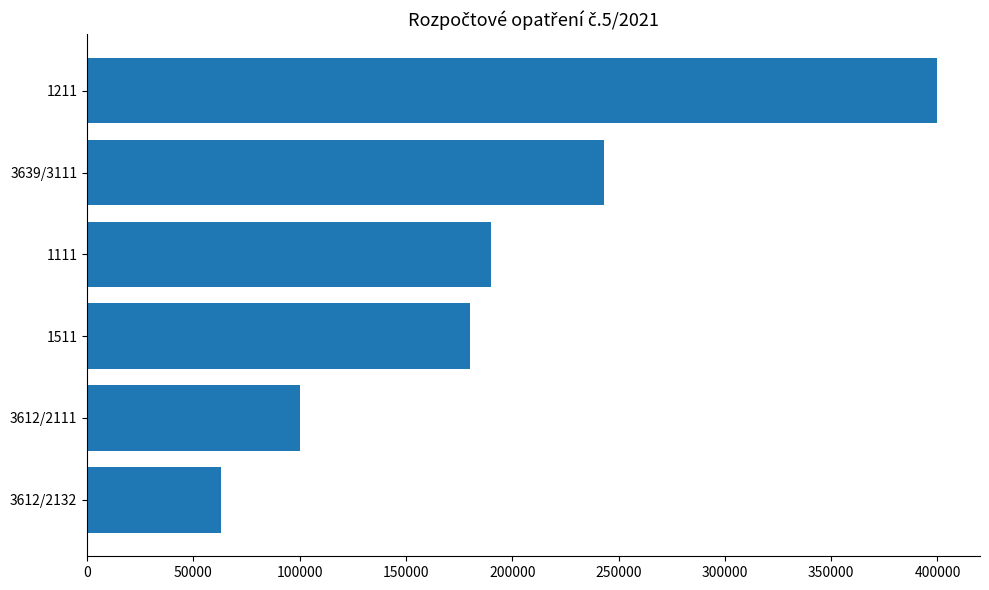

How many values are below 190000?

3